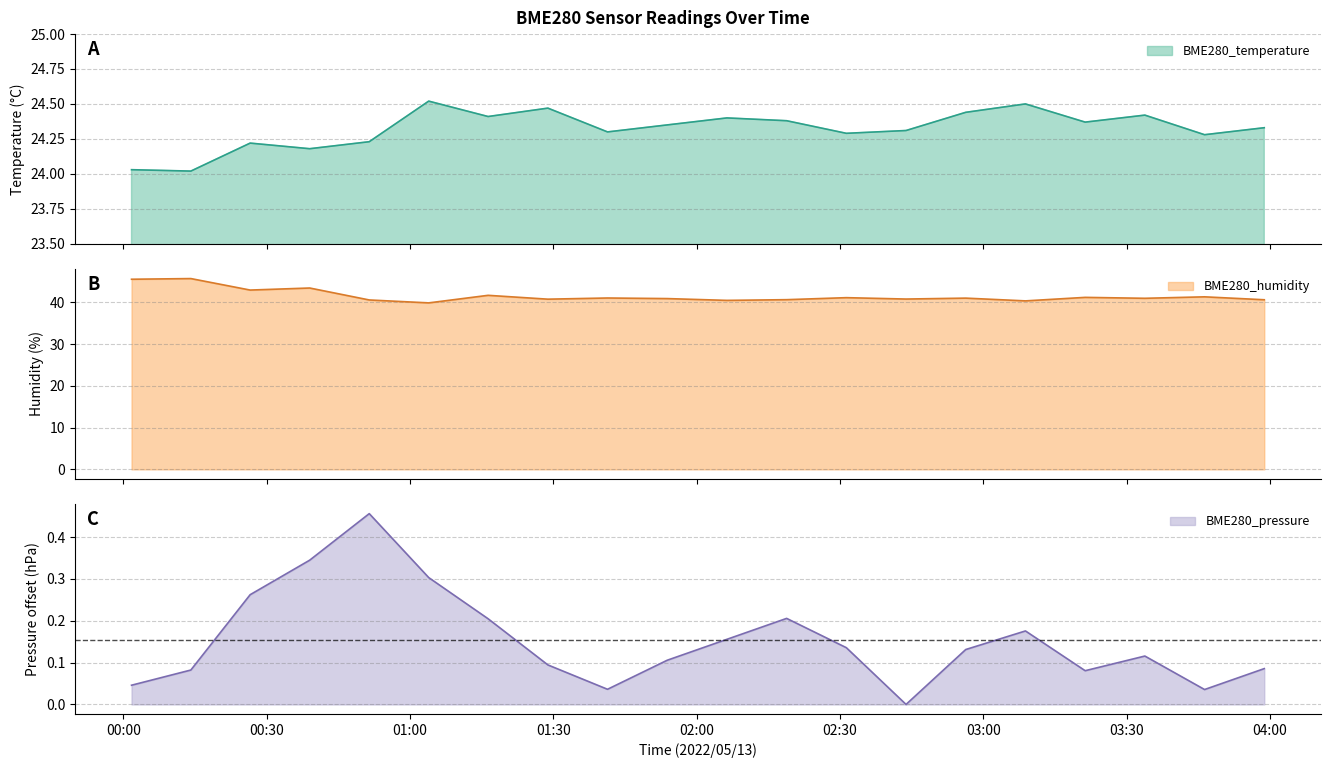

What is the difference between the maximum and second lowest values in the BME280_humidity series?

5.3